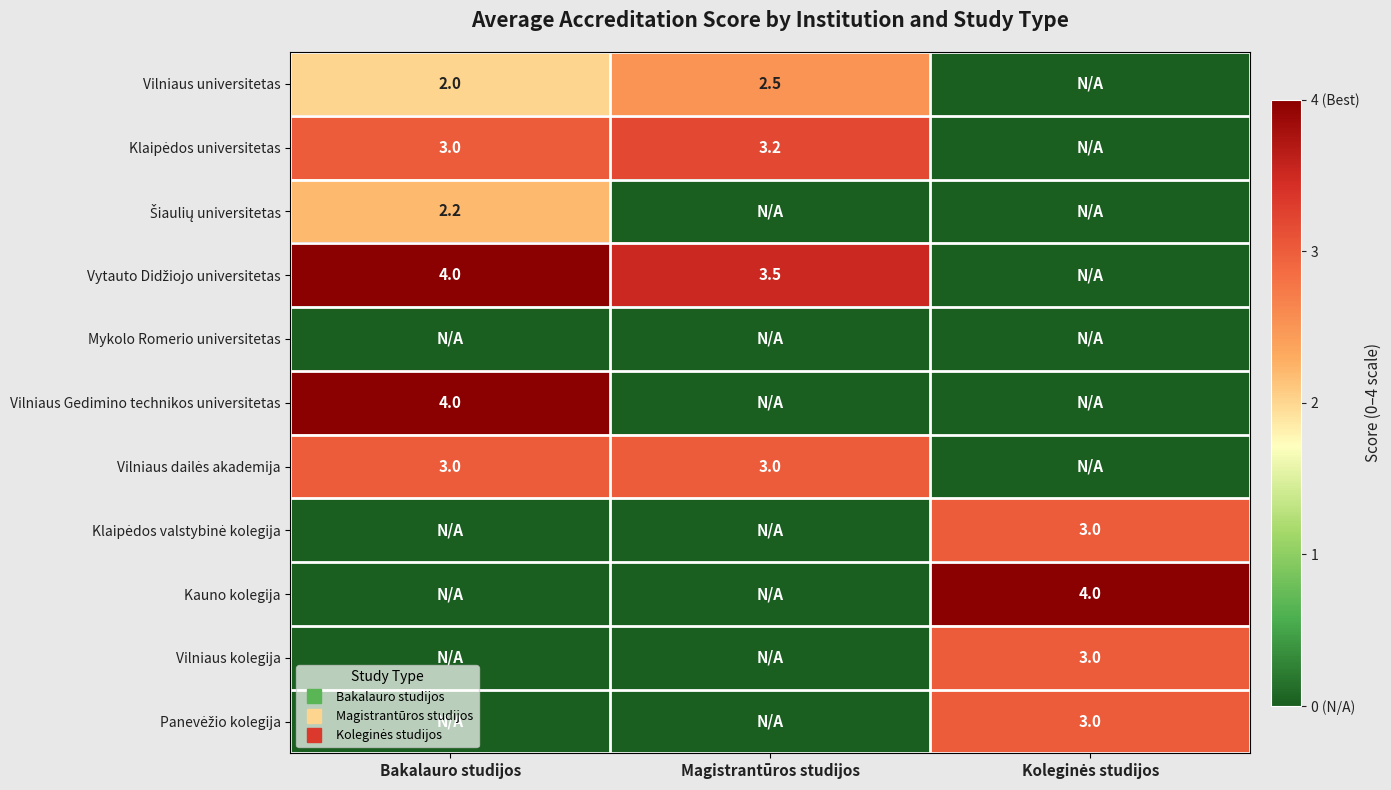

Which series has the largest total across all categories?

Vytauto Didžiojo universitetas